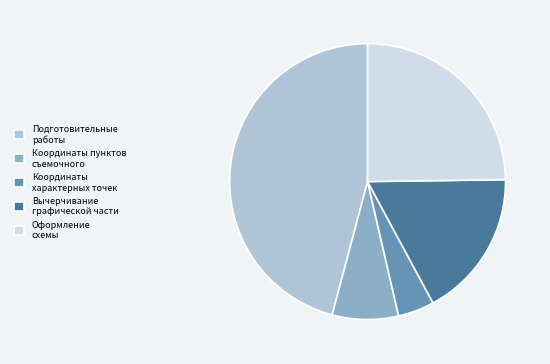

Does Подготовительные работы represent more than half of the total?

No